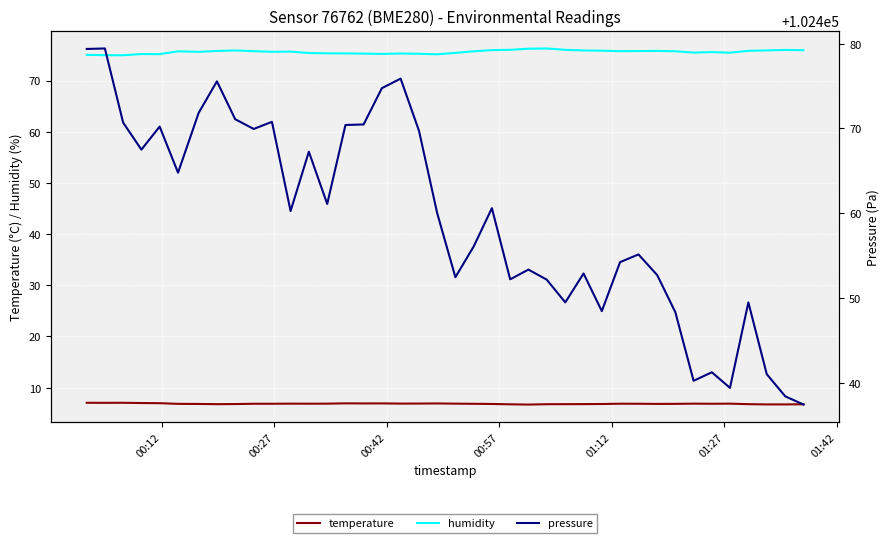

Which series has the largest total across all categories?

pressure